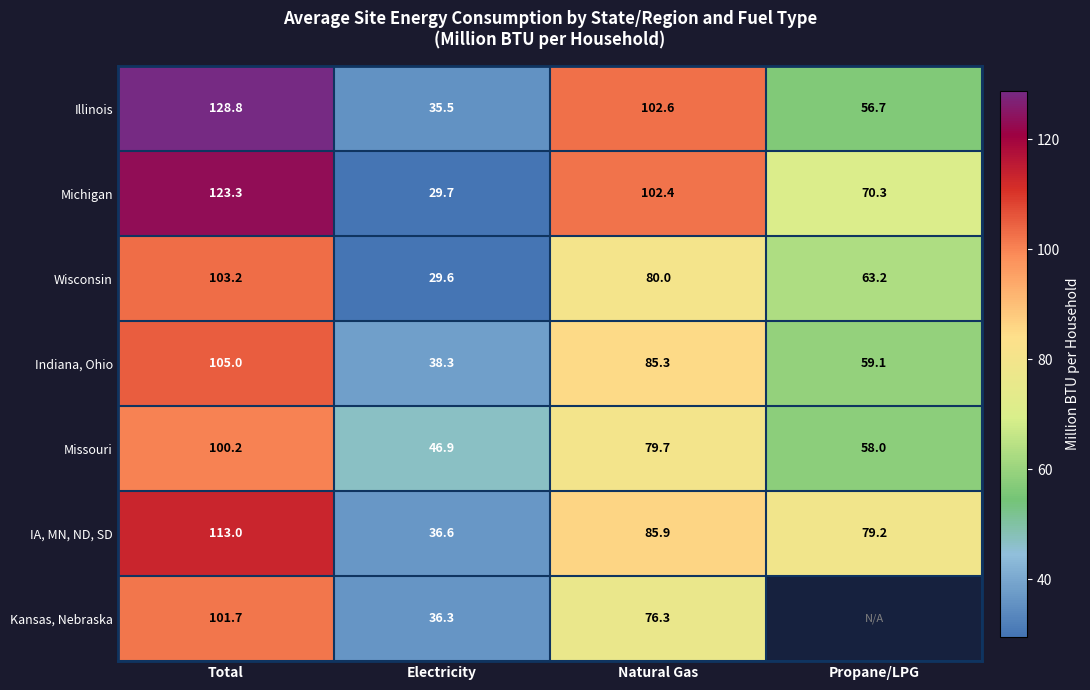

At how many categories does at least one series exceed 101?

2